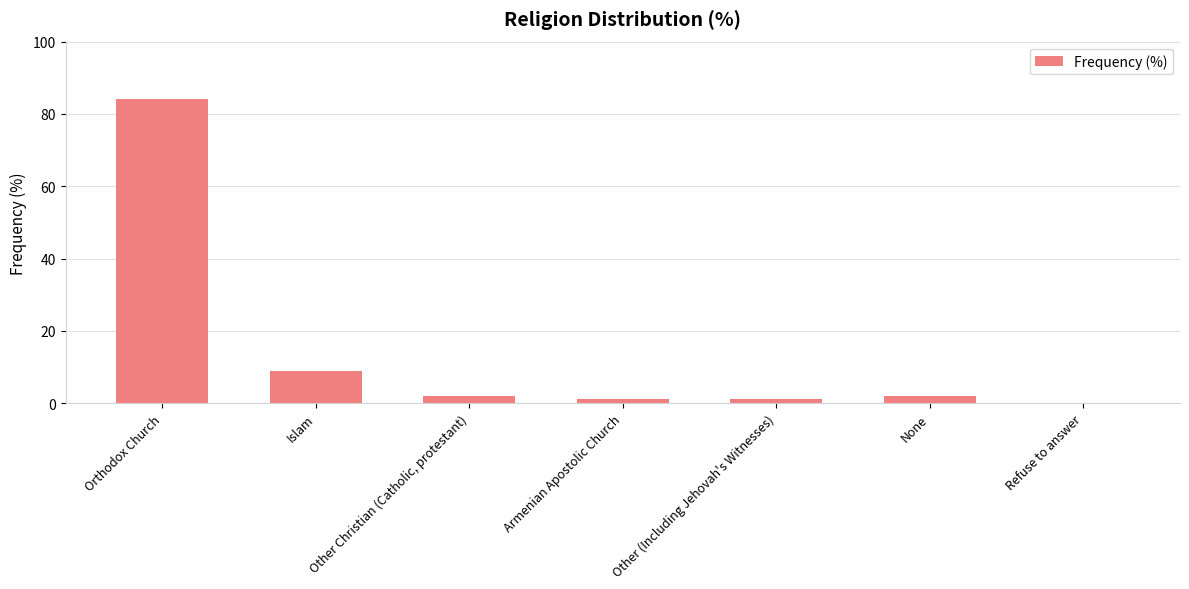

Reading left to right, extract all data points from this chart.

Orthodox Church=84	Islam=9	Other Christian (Catholic, protestant)=2	Armenian Apostolic Church=1	Other (Including Jehovah's Witnesses)=1	None=2	Refuse to answer=0